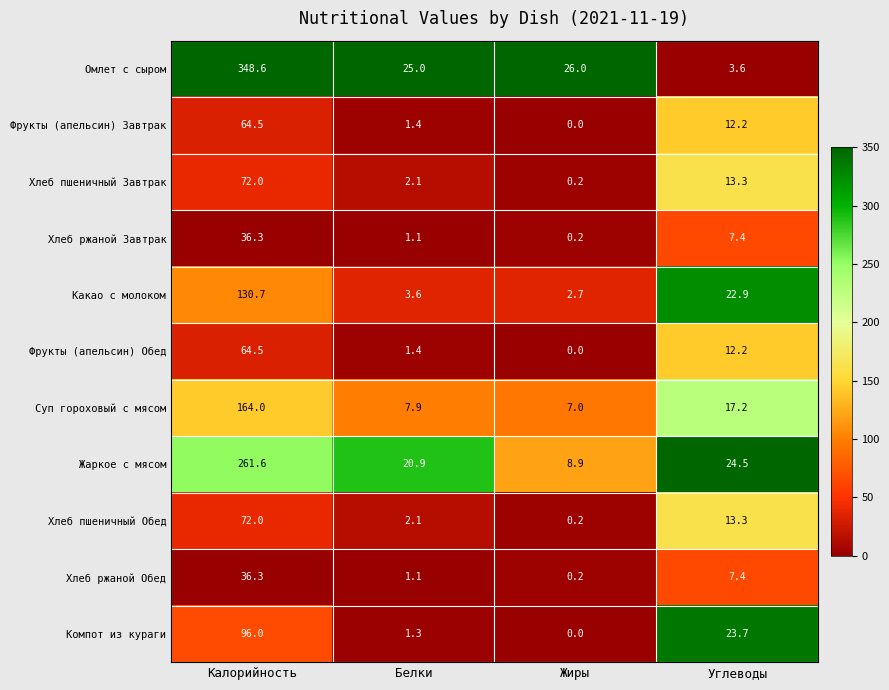

Rank the categories by Какао с молоком value from lowest to highest.

Жиры, Белки, Углеводы, Калорийность